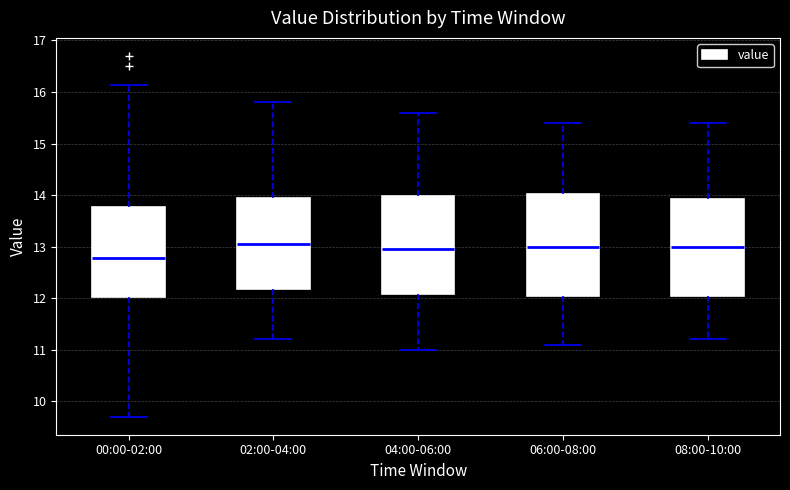

Reading left to right, transcribe this box plot: for each box, give where its median line is, the range the box spans, and where its two whiskers end, as read against the y-axis. The values are not printed on the chart, so give them approximately, as read against the axis.

00:00-02:00: median 12.8, box 12.0 to 13.8, whiskers 9.7 to 16.1
02:00-04:00: median 13.1, box 12.2 to 14.0, whiskers 11.2 to 15.8
04:00-06:00: median 13.0, box 12.1 to 14.0, whiskers 11.0 to 15.6
06:00-08:00: median 13.0, box 12.1 to 14.0, whiskers 11.1 to 15.4
08:00-10:00: median 13.0, box 12.1 to 13.9, whiskers 11.2 to 15.4